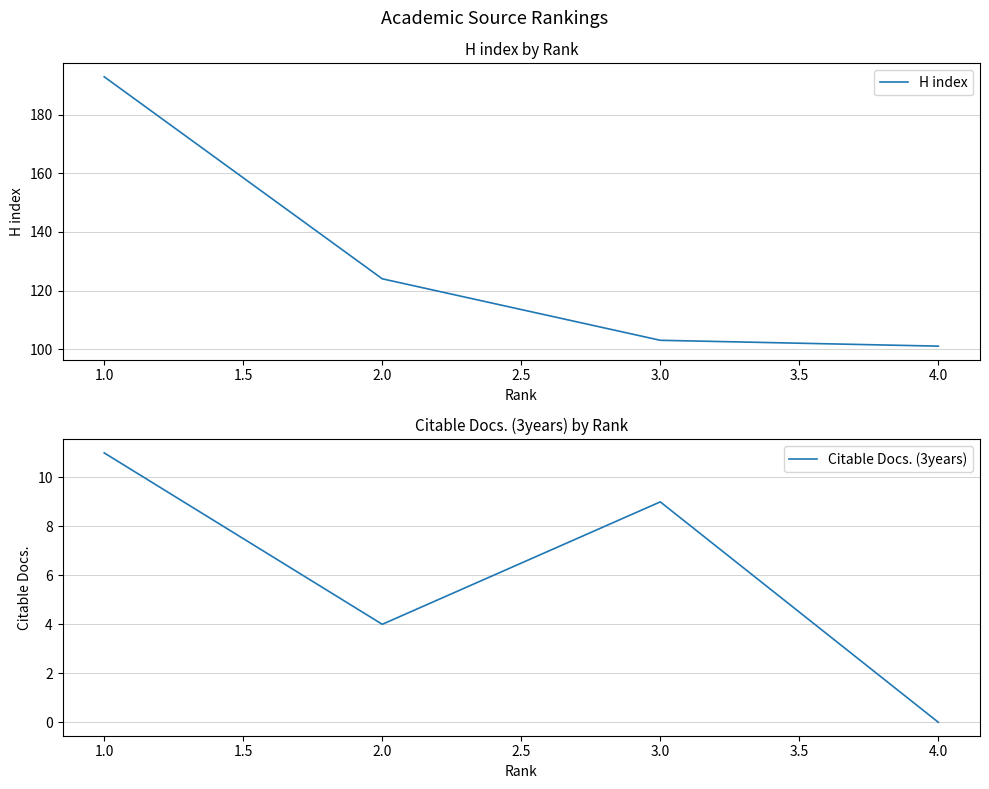

Is it true that H index equals 45 at 3.0?

False